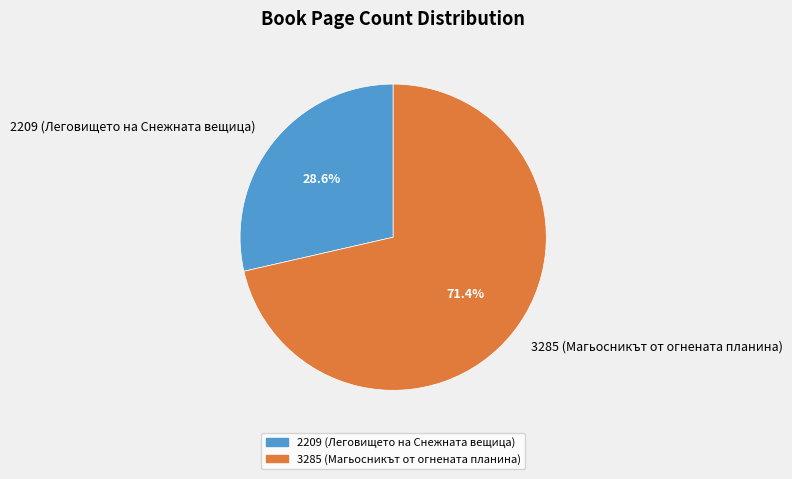

To the nearest percent, what is the difference between the 2209 (Леговището на Снежната вещица) and 3285 (Магьосникът от огнената планина) slice percentages?

43%